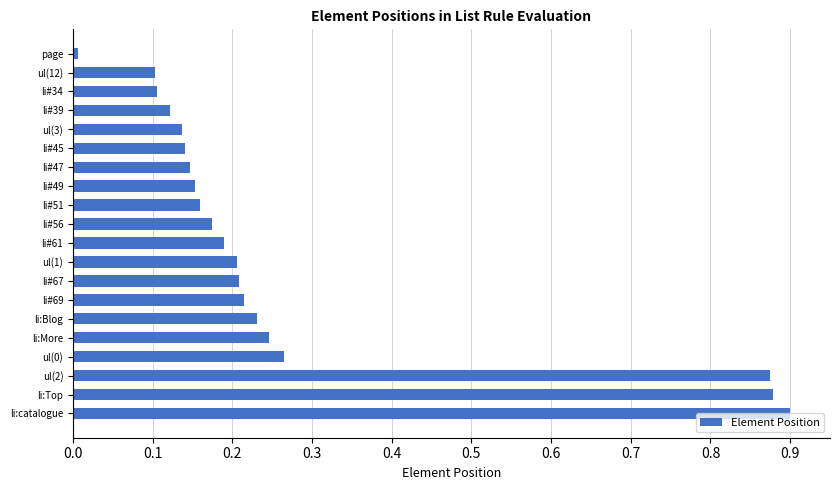

Which label corresponds to the smallest value in the chart?

page